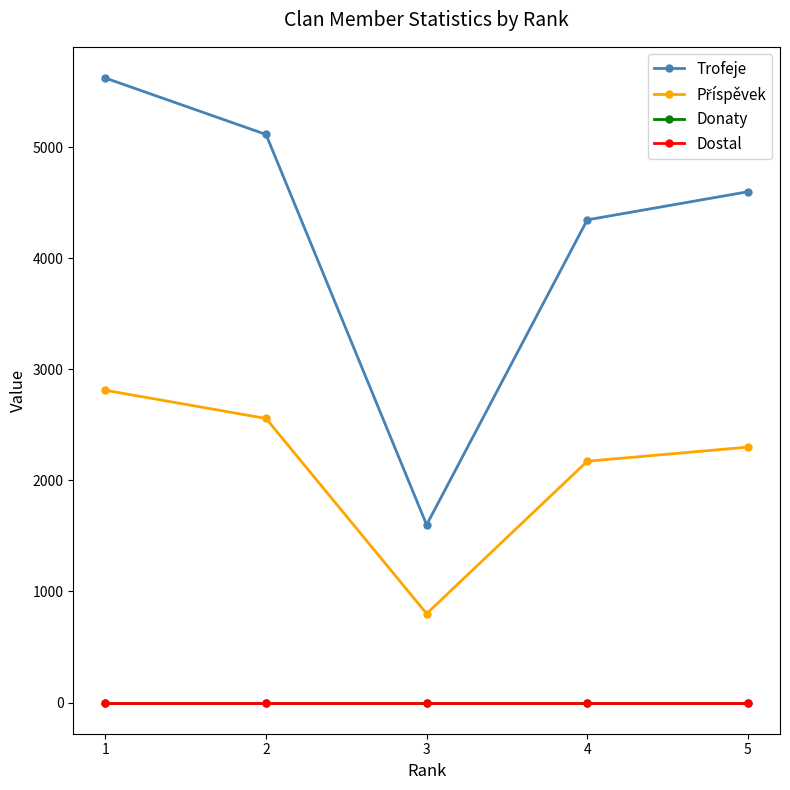

Reading left to right, what are all the values shown in this chart?

Trofeje: 1=5624	2=5116	3=1600	4=4347	5=4600
Příspěvek: 1=2812	2=2558	3=800	4=2173	5=2300
Donaty: 1=0	2=0	3=0	4=0	5=0
Dostal: 1=0	2=0	3=0	4=0	5=0